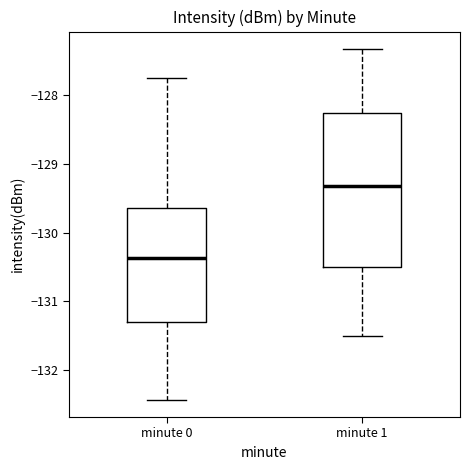

Reading left to right, read every box against the y-axis: the position of its median line, the range the box covers, and the ends of its whiskers. The values are not printed on the chart, so give them approximately, as read against the axis.

minute 0: median -130.4, box -131.3 to -129.6, whiskers -132.4 to -127.8
minute 1: median -129.3, box -130.5 to -128.3, whiskers -131.5 to -127.3